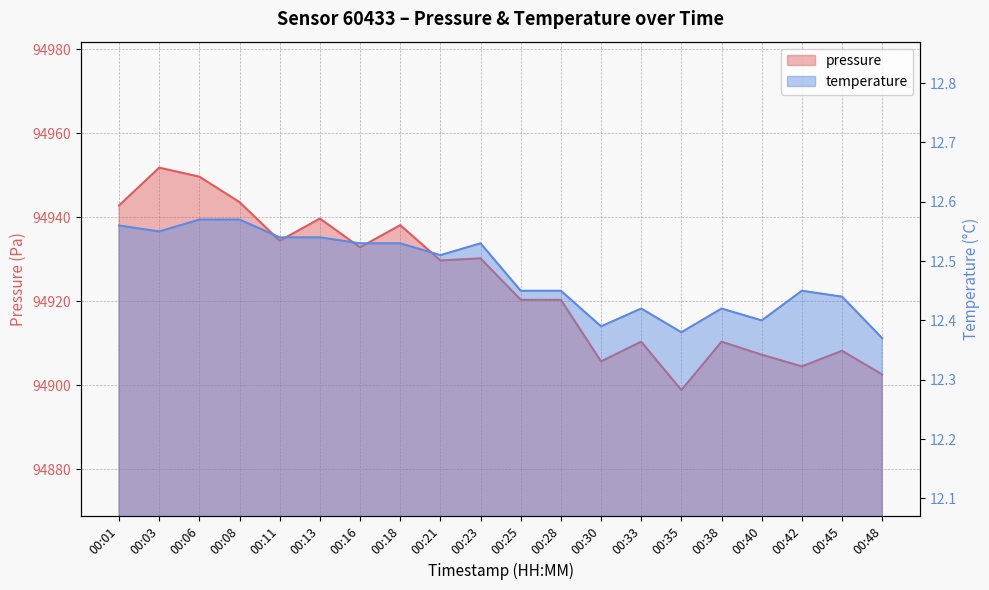

What is the difference between the second highest and second lowest values in the pressure series?

47.1